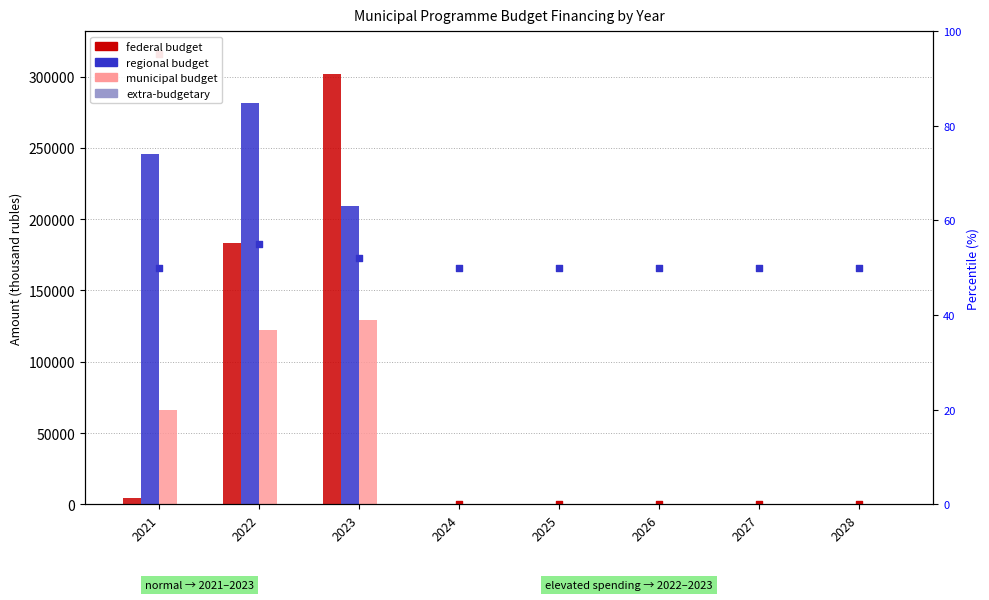

Which series has the largest total across all categories?

regional budget